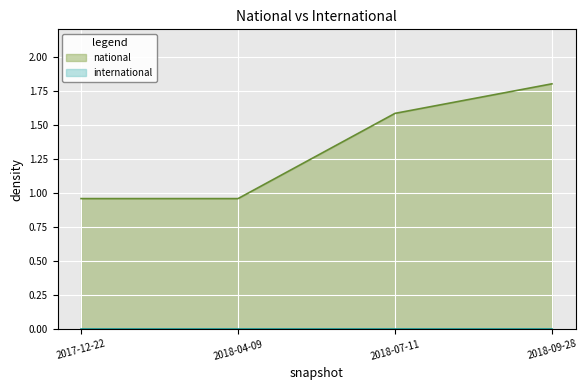

What is the label of the 3rd point from the left?

2018-07-11